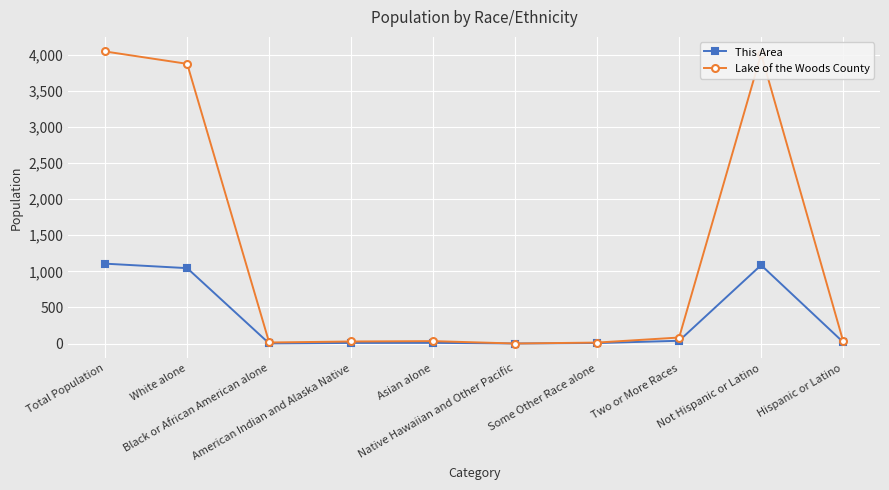

List the series in order of their peak value, lowest first.

This Area, Lake of the Woods County